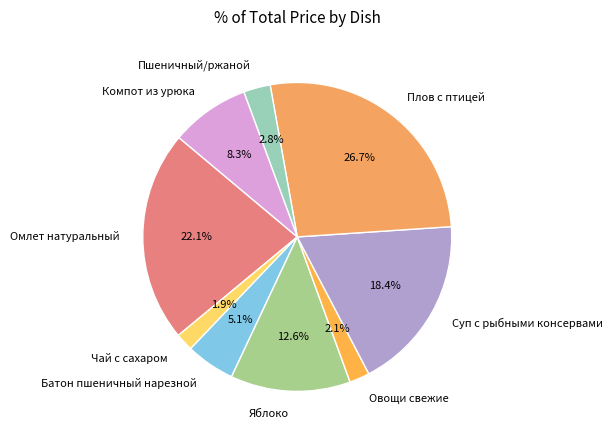

Between Суп с рыбными консервами and Пшеничный/ржаной, which is larger?

Суп с рыбными консервами